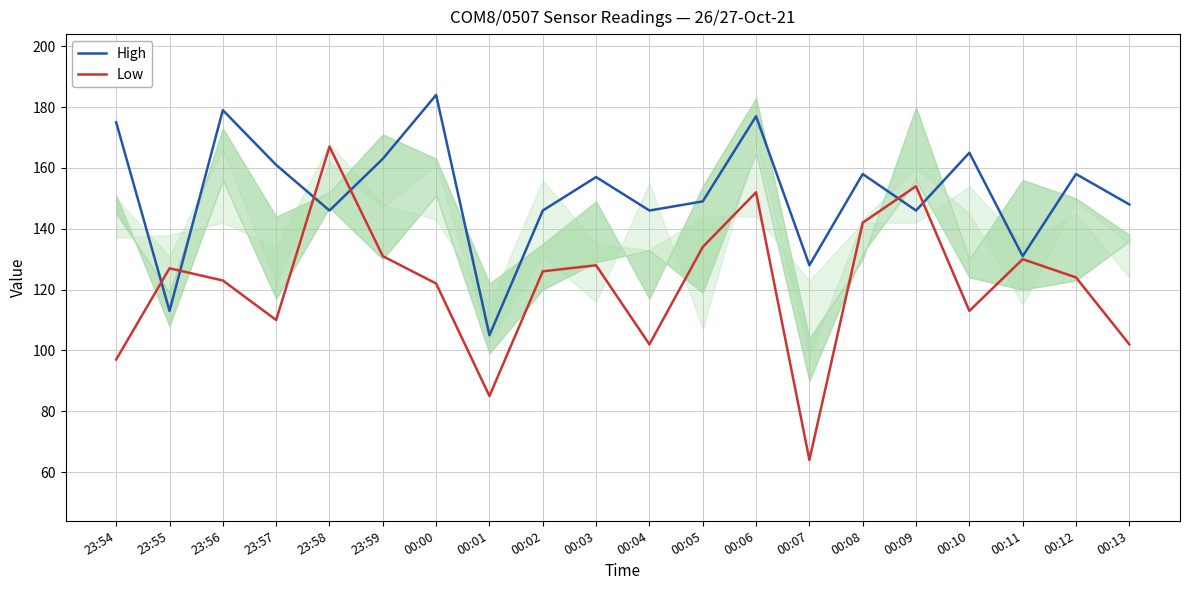

At which label does Low reach its minimum?

00:07